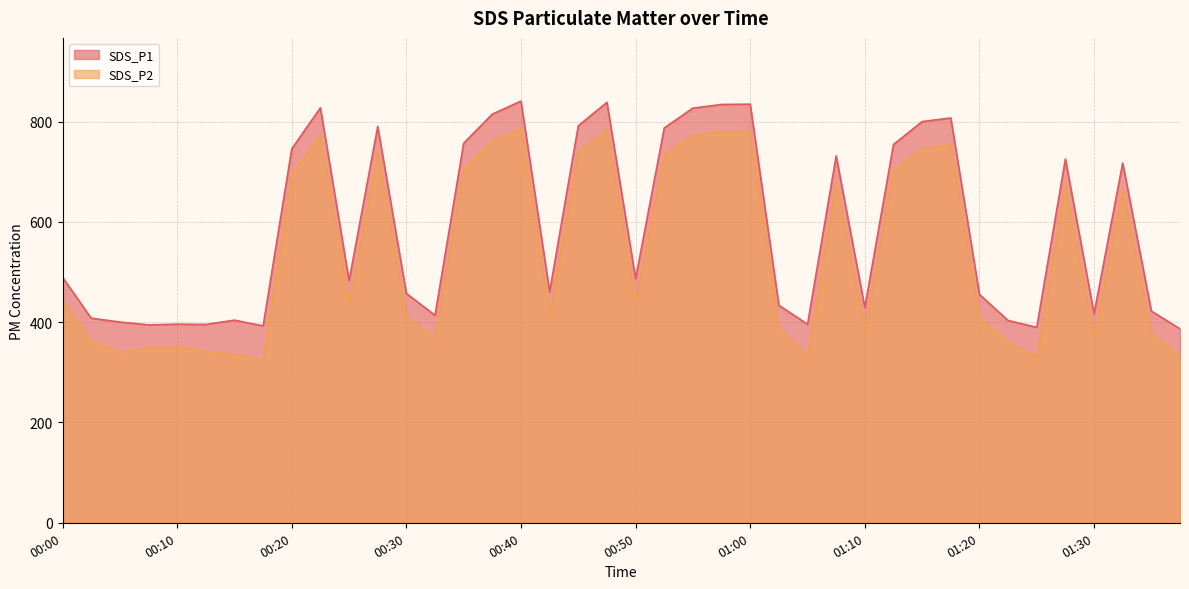

What is the total value across all series at 01:05?

727.2